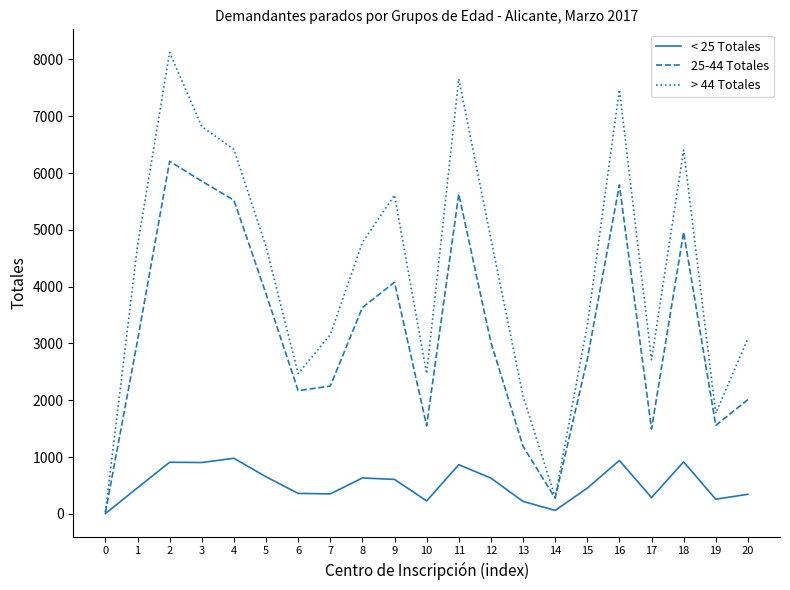

Which series has the widest spread of values?

> 44 Totales